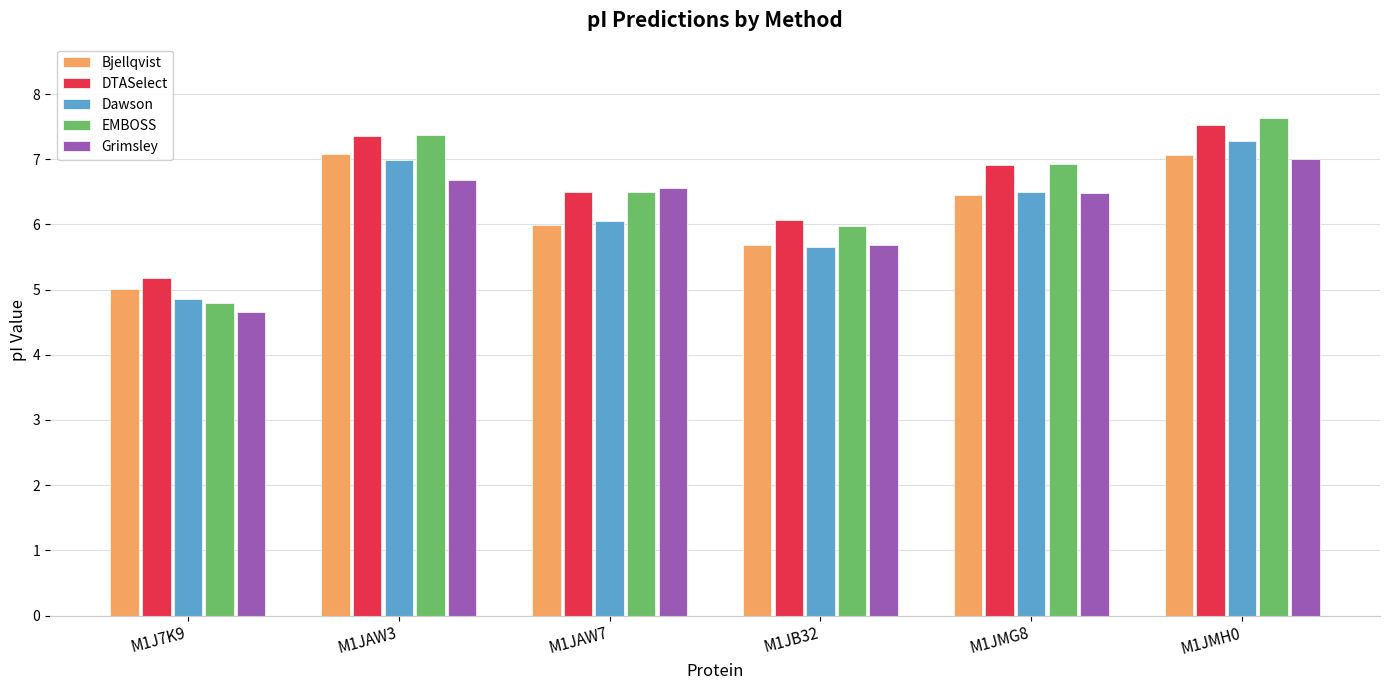

Which label corresponds to the smallest value in the chart?

M1J7K9